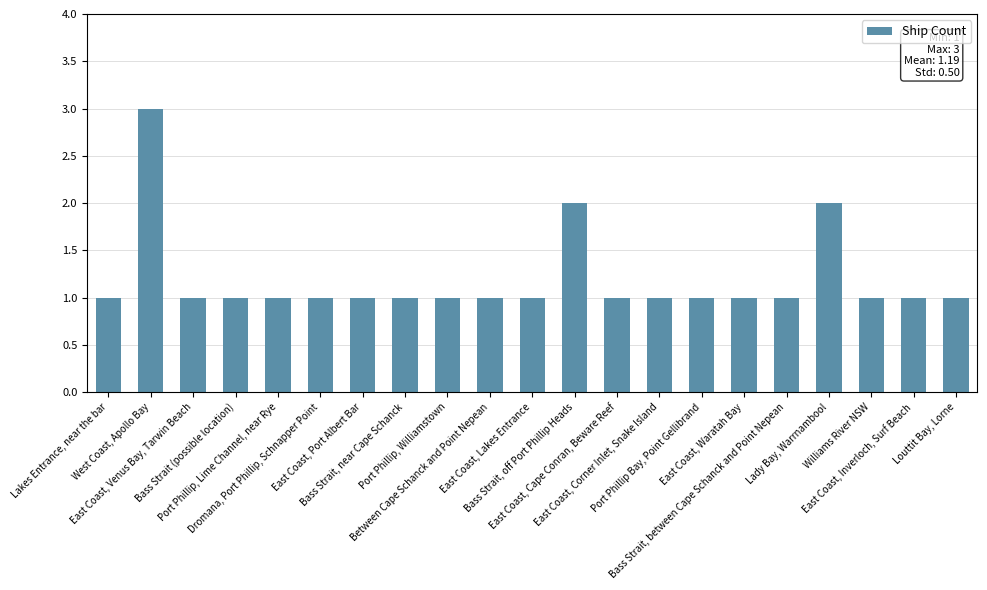

Reading right to left, what are all the values shown in this chart?

1	1	1	2	1	1	1	1	1	2	1	1	1	1	1	1	1	1	1	3	1